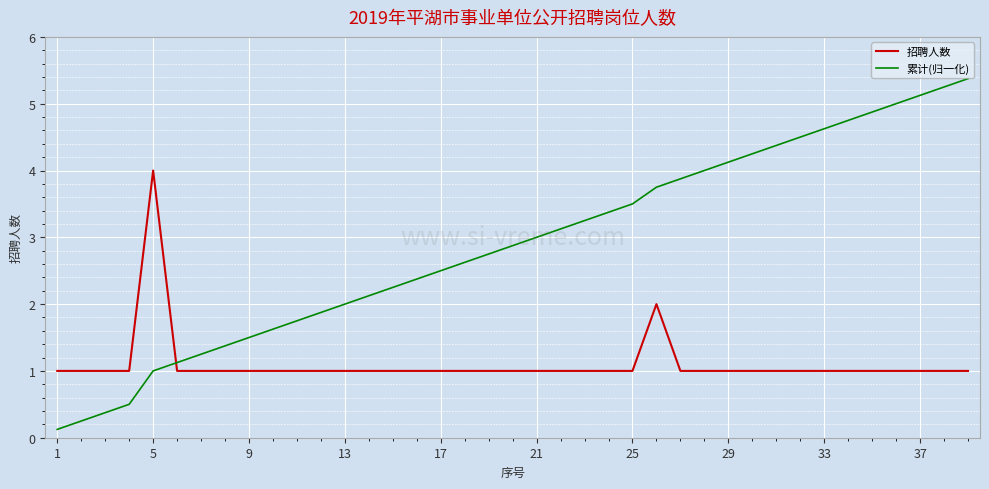

Which series has the largest total across all categories?

累计(归一化)